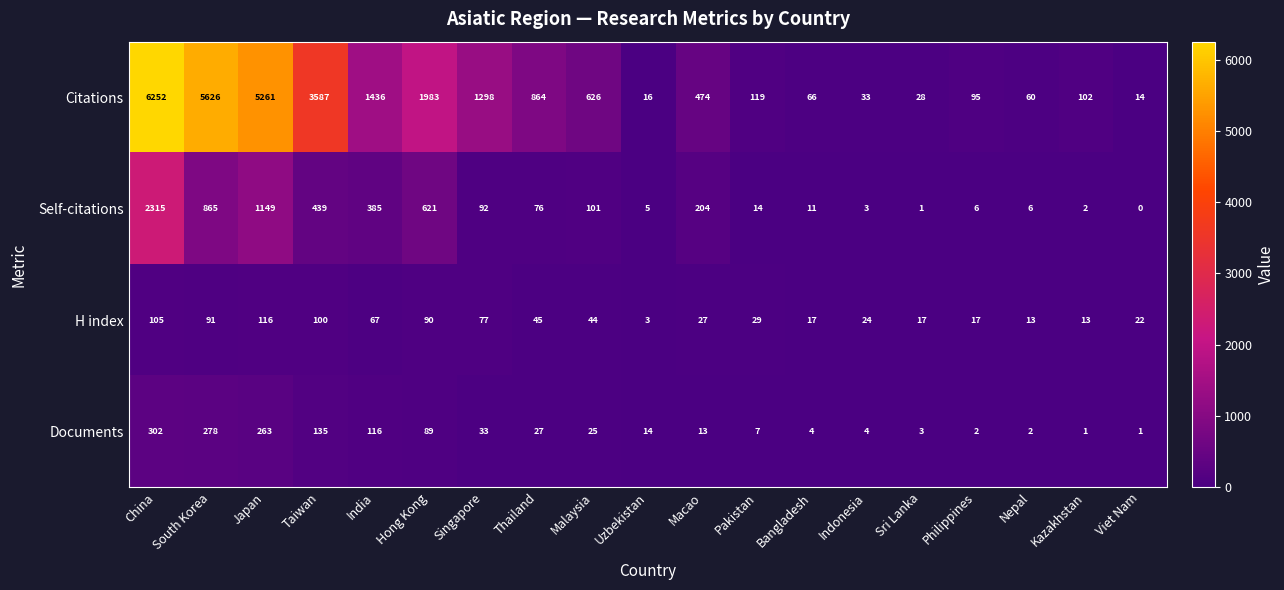

Which label corresponds to the largest value in the chart?

China